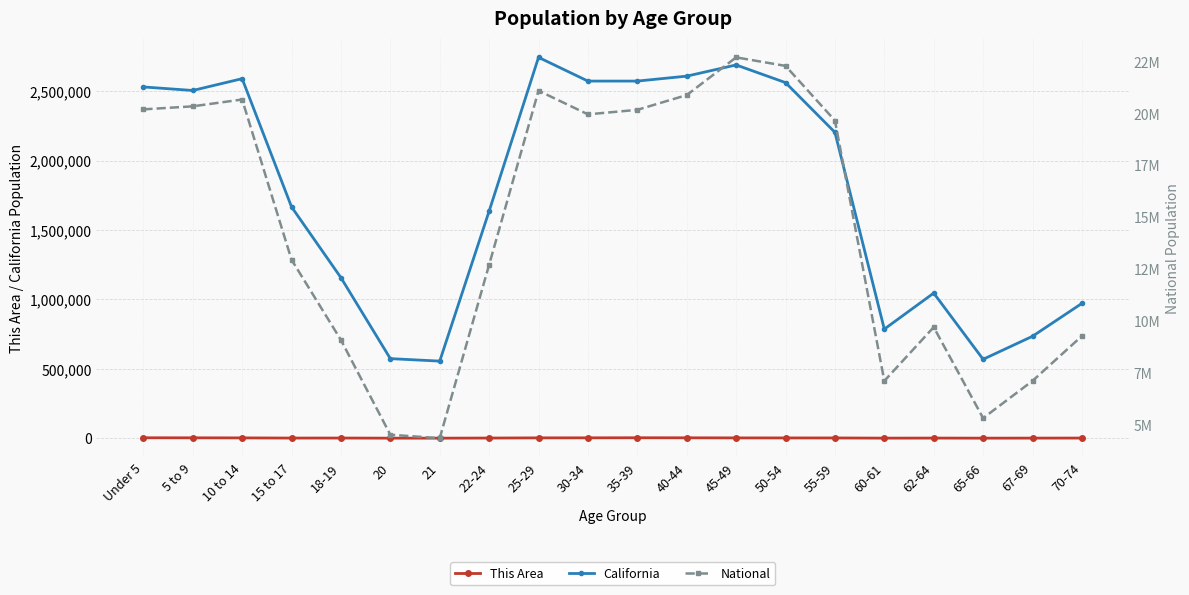

Is the value of California at 35-39 greater than the value of National at 70-74?

No